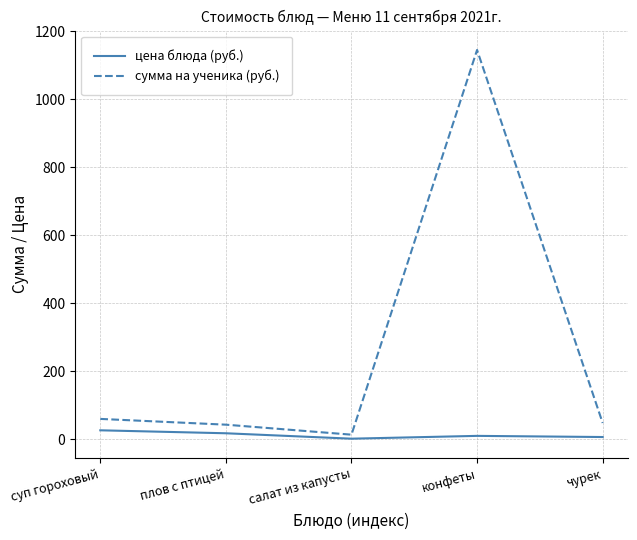

Rank the series at суп гороховый from highest to lowest value.

сумма на ученика (руб.), цена блюда (руб.)